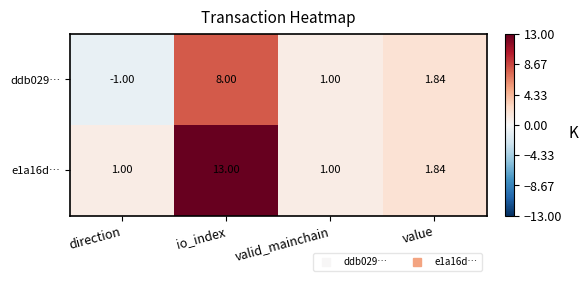

At which category is the sum across all series the highest?

io_index